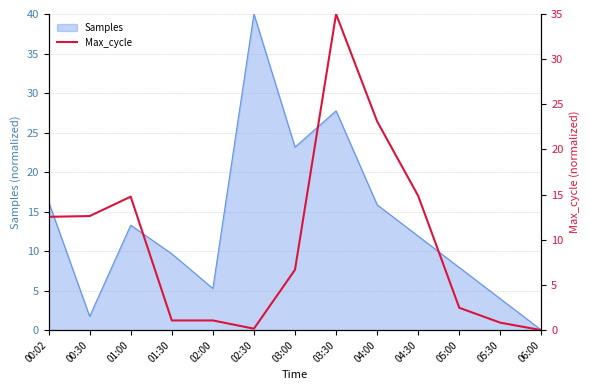

Is it true that Samples equals 8.6 at 01:00?

False